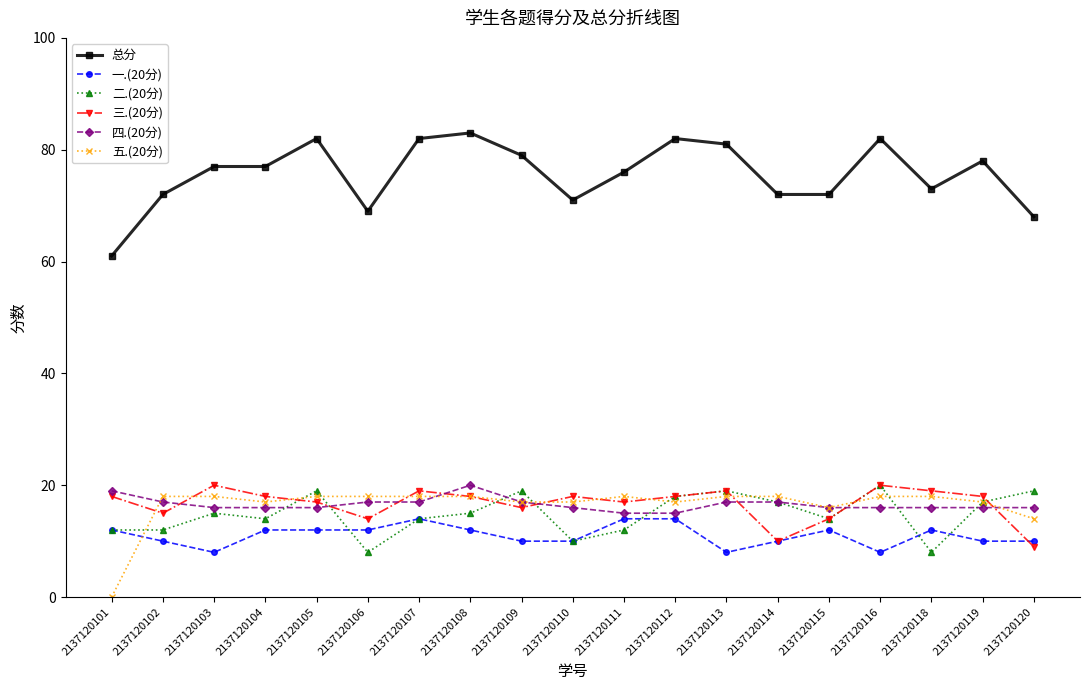

True or false: 三.(20分) has more than 0 interior local peaks.

True